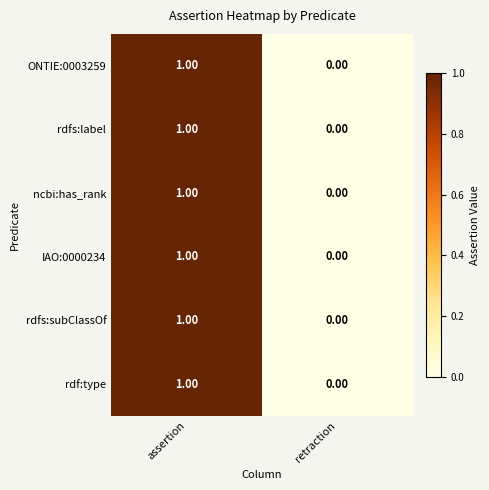

At which label is ONTIE:0003259 closest to 0?

retraction